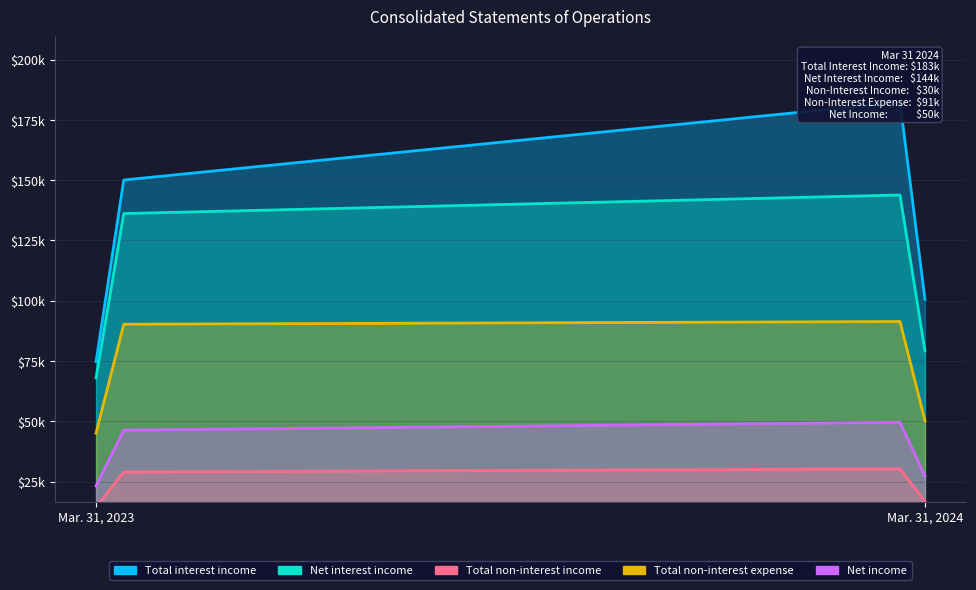

What is the value of the Net income point at the 1st from the left?

46229